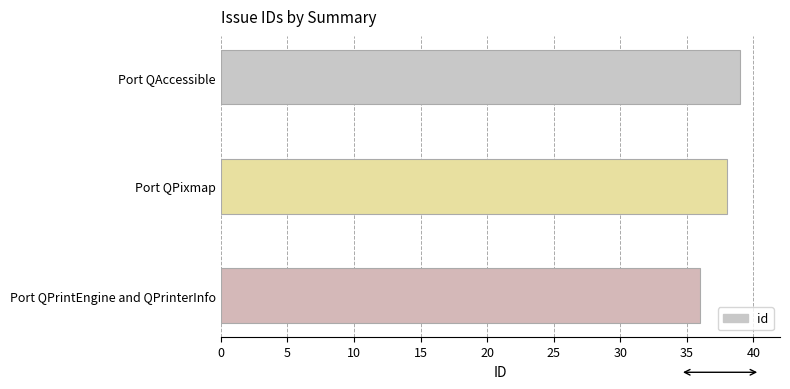

What is the greatest value displayed?

39